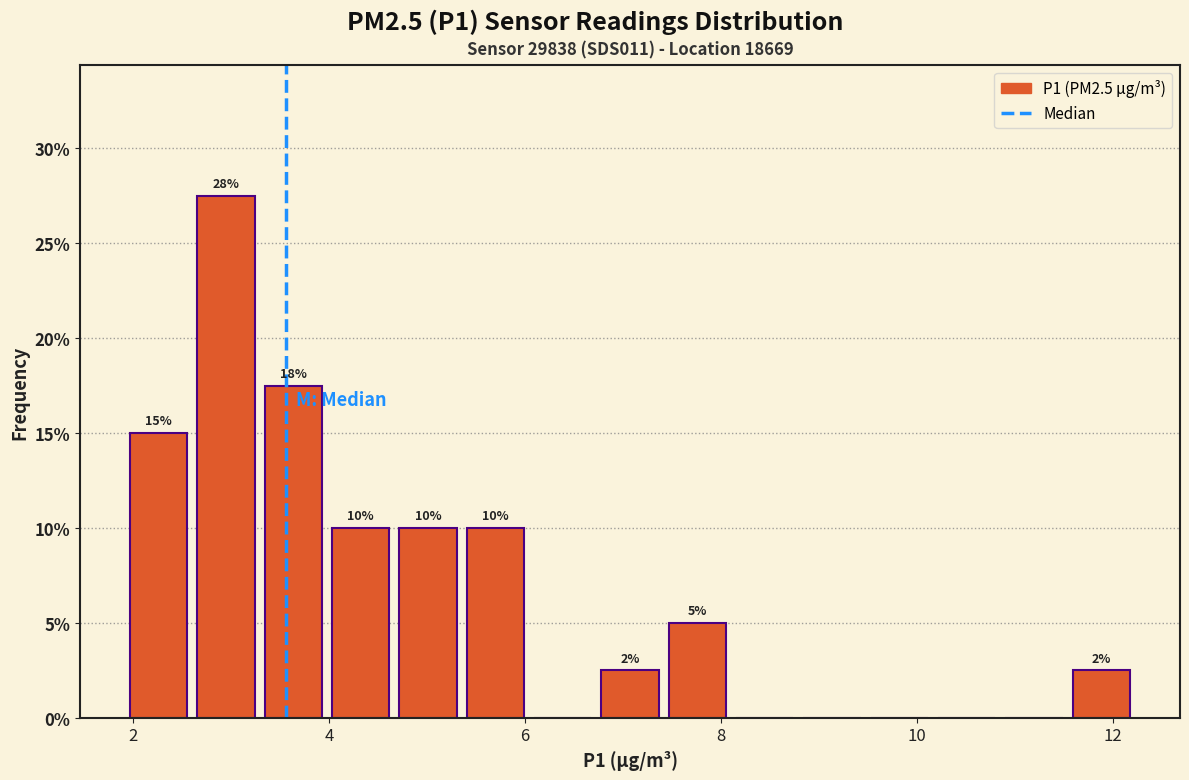

Read against the x-axis, roughly where is the centre of the tallest bar?

3.0